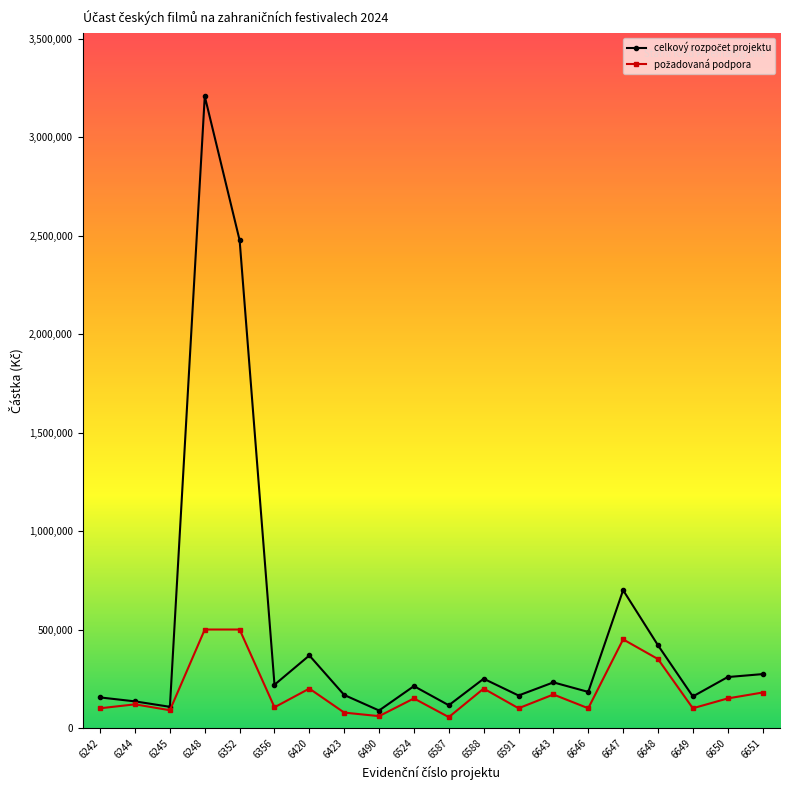

What is the greatest value displayed?

3209000